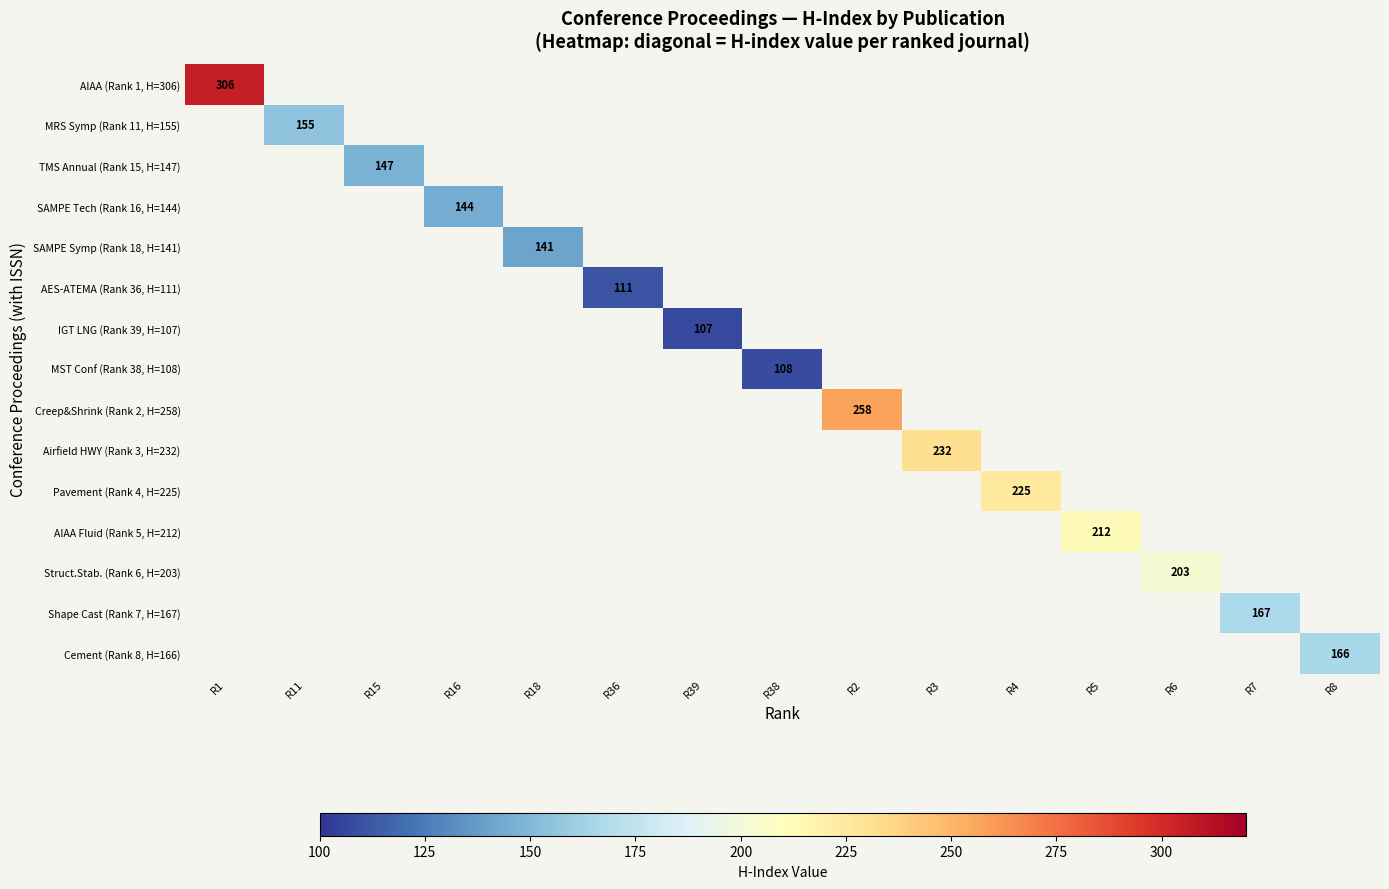

Which label corresponds to the smallest value in the chart?

R39